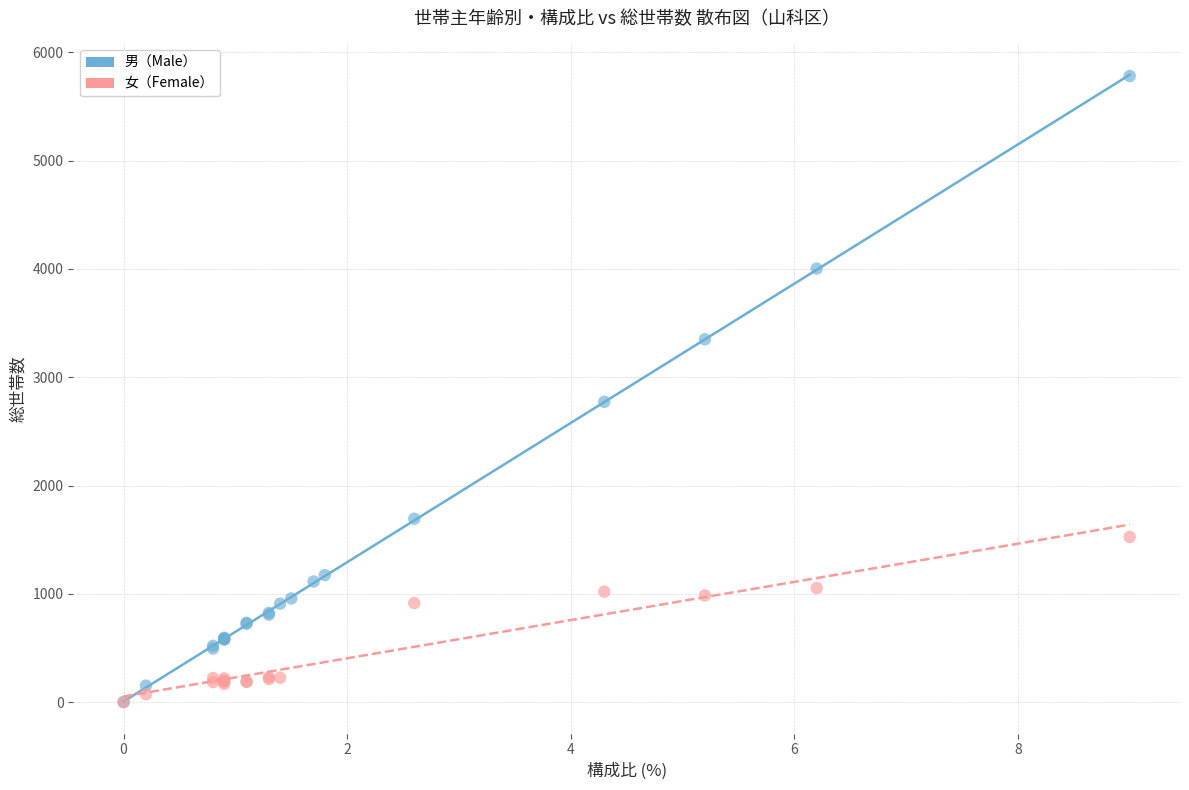

Which series reaches the maximum Y coordinate?

男（Male）